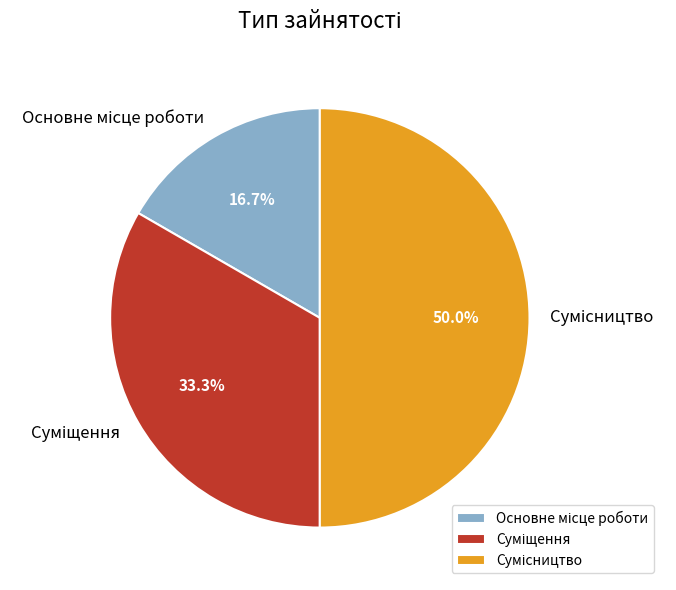

How many segments does this pie chart have?

3